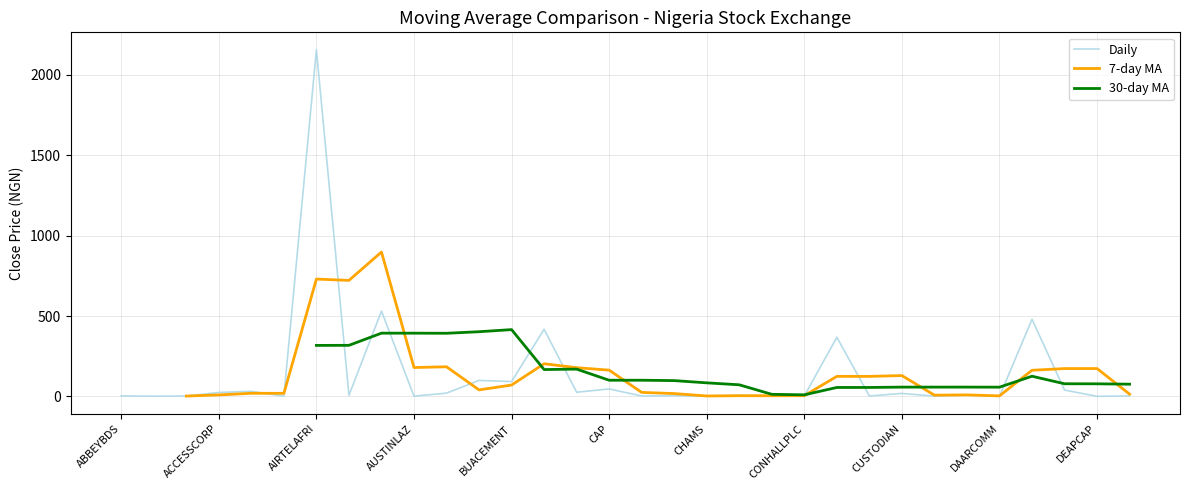

Which series changed the most between ACCESSCORP and 21?

Daily